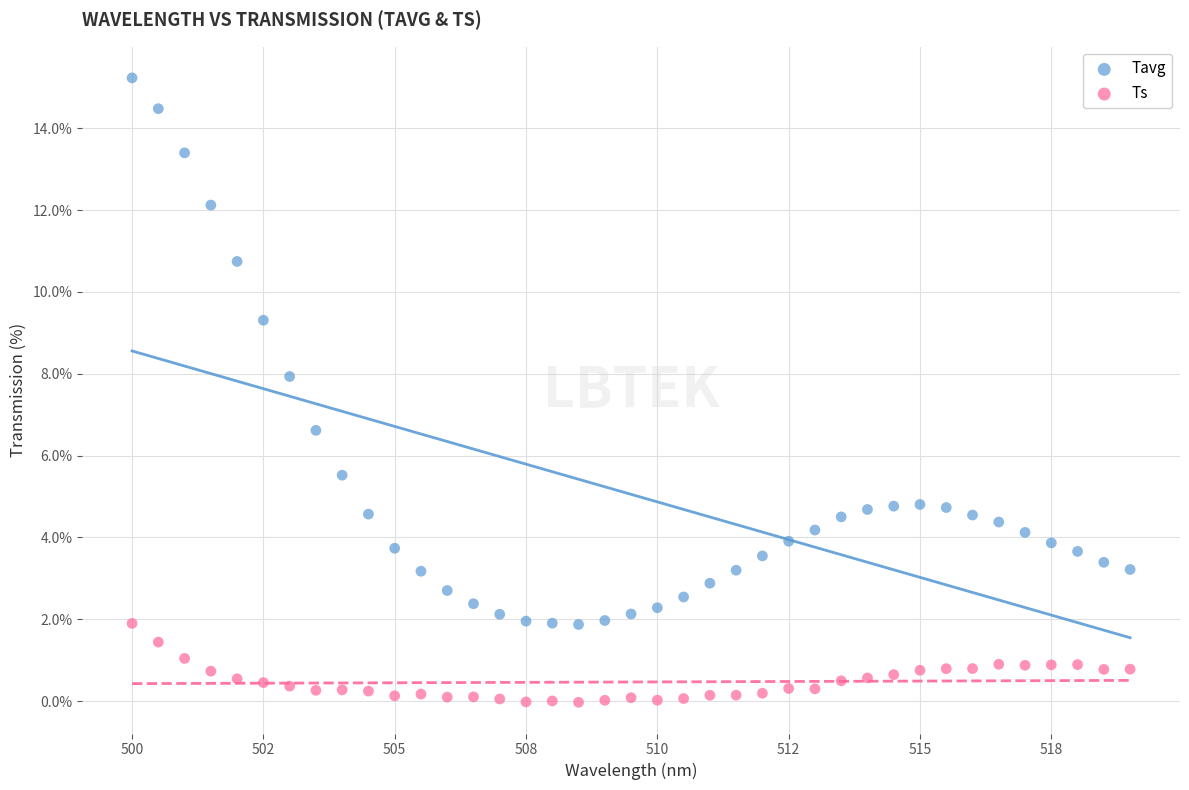

What are all the series names shown in the legend?

Tavg, Ts